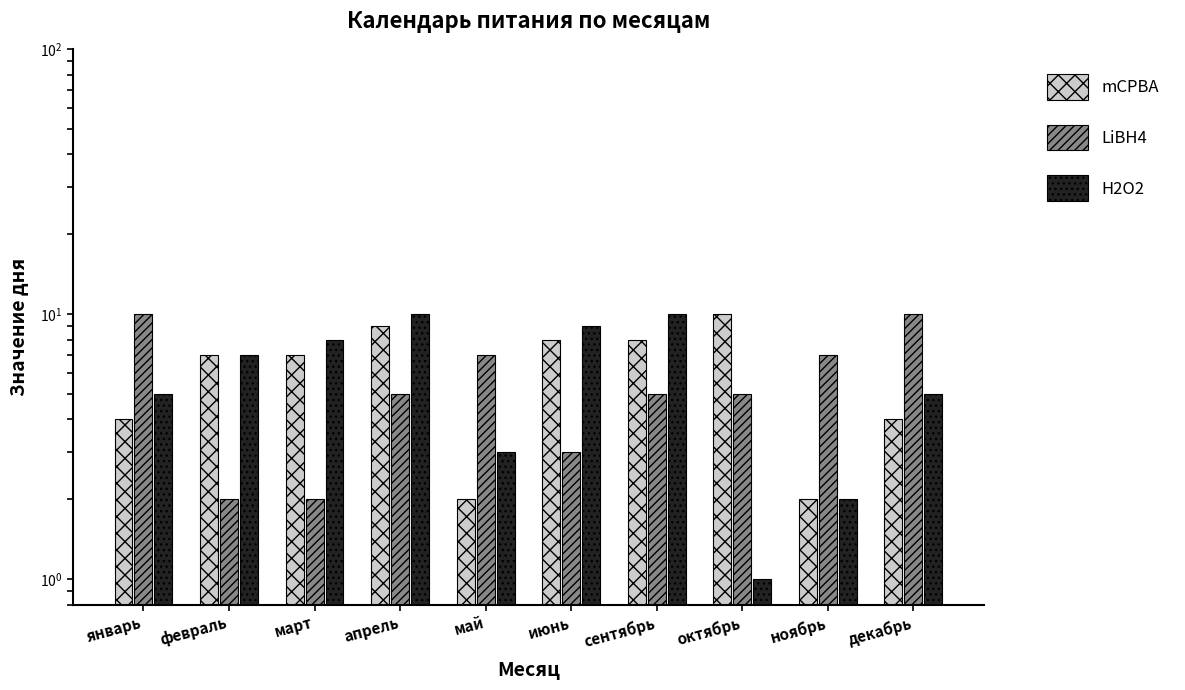

At which category does the chart reach its peak across all series?

октябрь